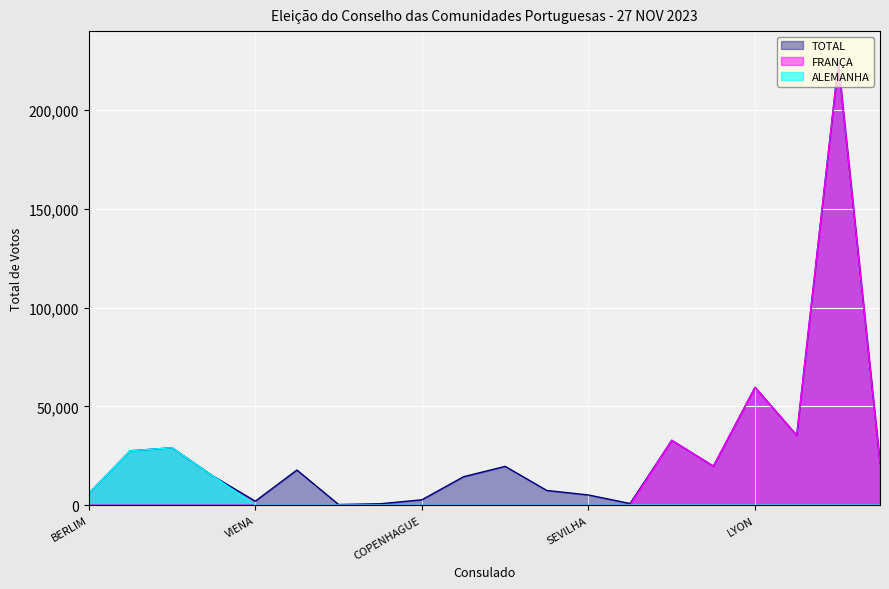

How many interior local valleys does the EUROPA series have?

5